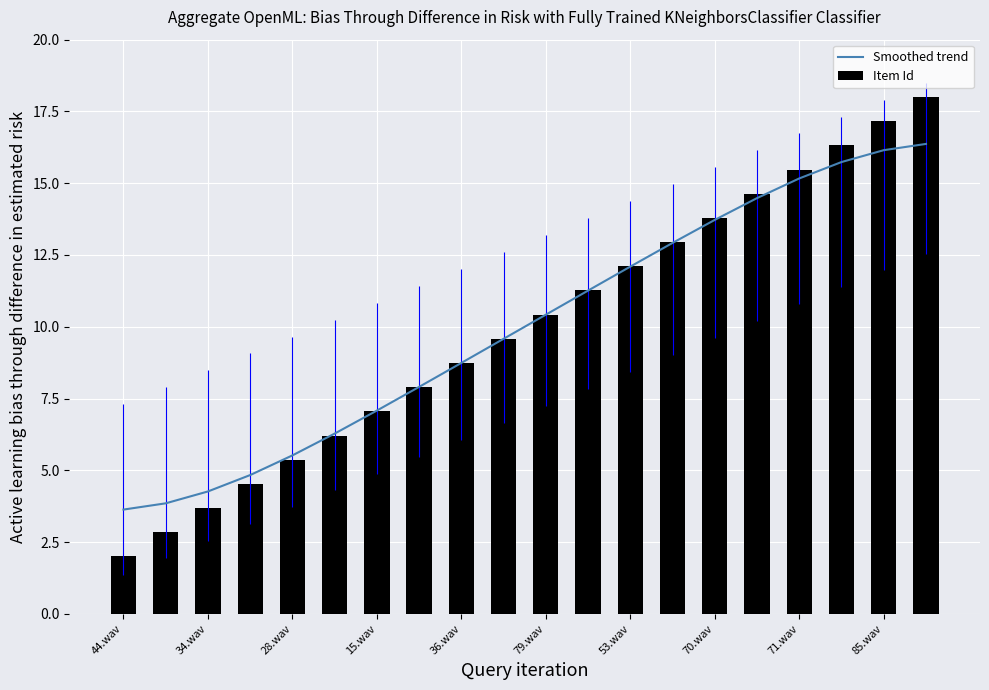

The value of Item Id at 44.wav is 2.0. True or false?

True